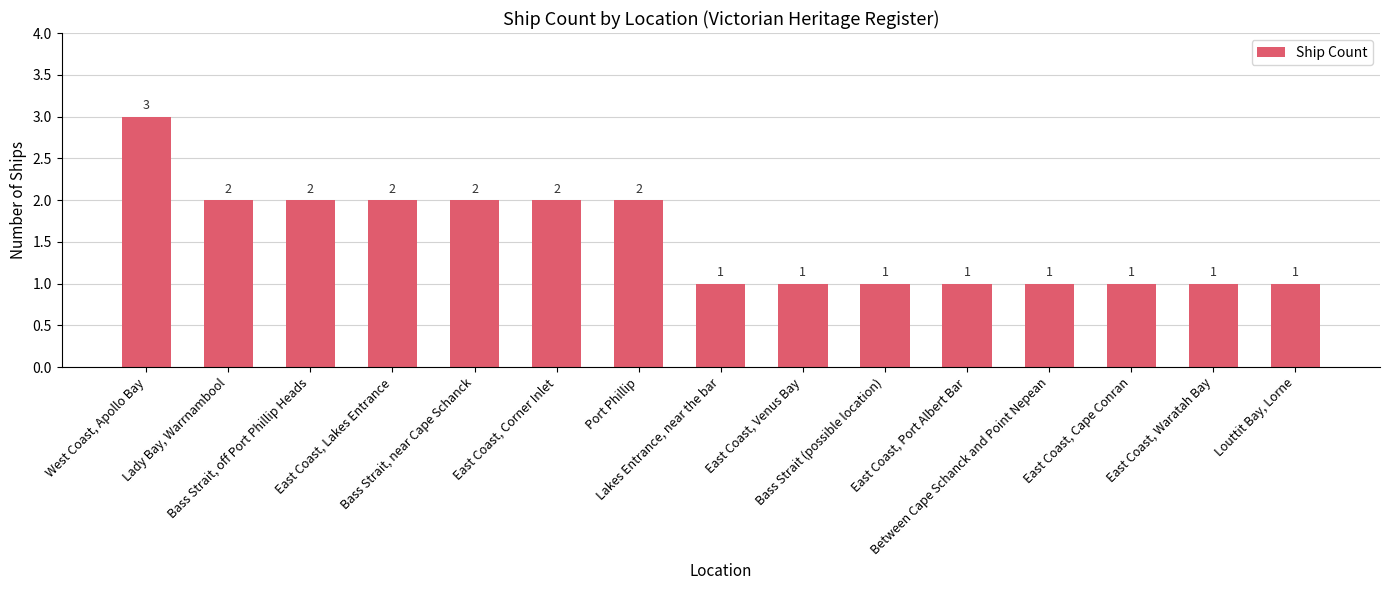

What is the difference between the values at Bass Strait, off Port Phillip Heads and East Coast, Venus Bay?

1